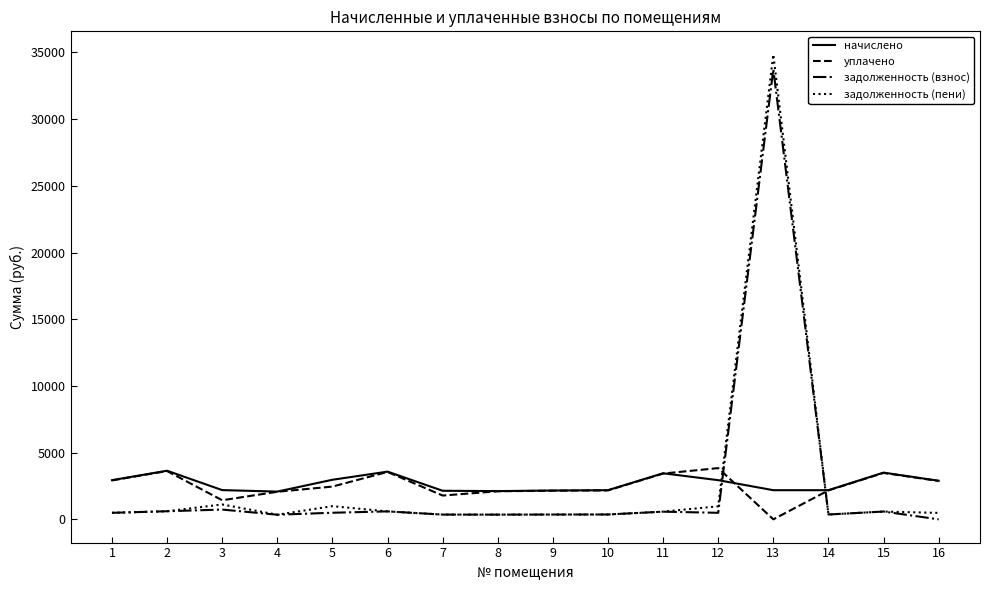

Is the value of начислено at 13 greater than the value of задолженность (взнос) at 2?

Yes